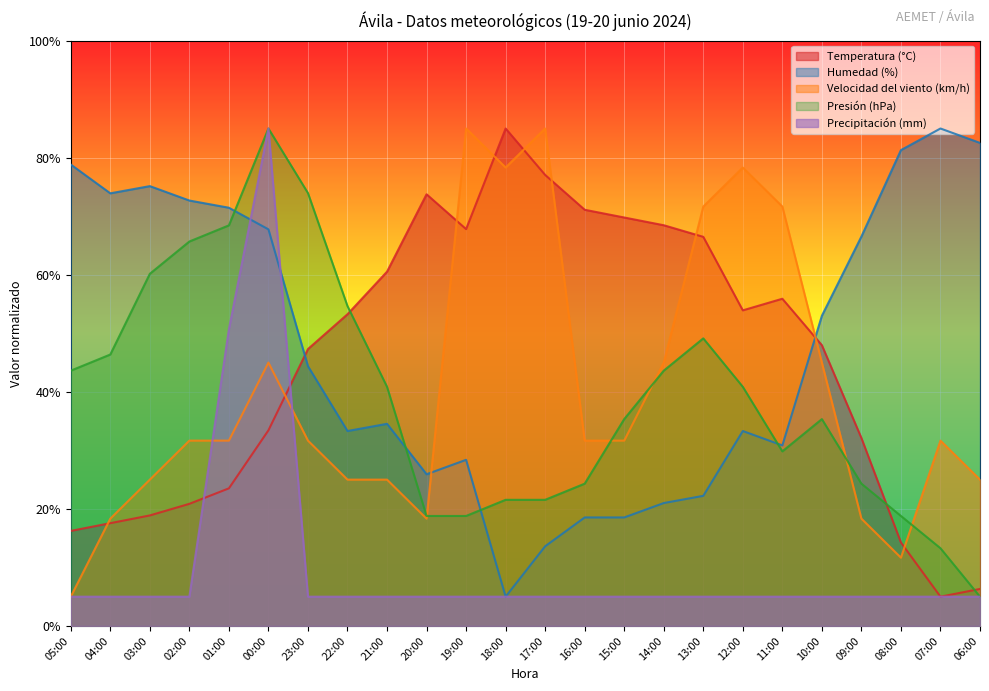

How many times do Humedad (%) and Velocidad del viento (km/h) cross each other?

2